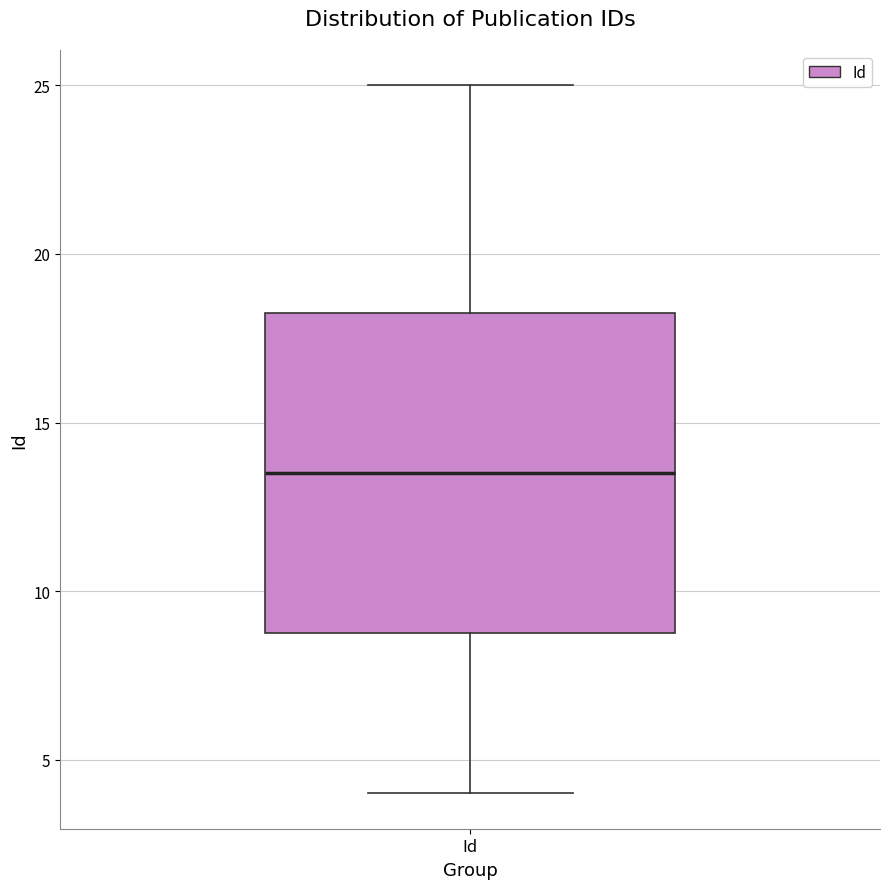

Read this box plot against the y-axis: the position of the median line, the range covered by the box, and the ends of both whiskers. The values are not printed on the chart, so give them approximately, as read against the axis.

median 13.5, box 9.0 to 18.5, whiskers 4.0 to 25.0